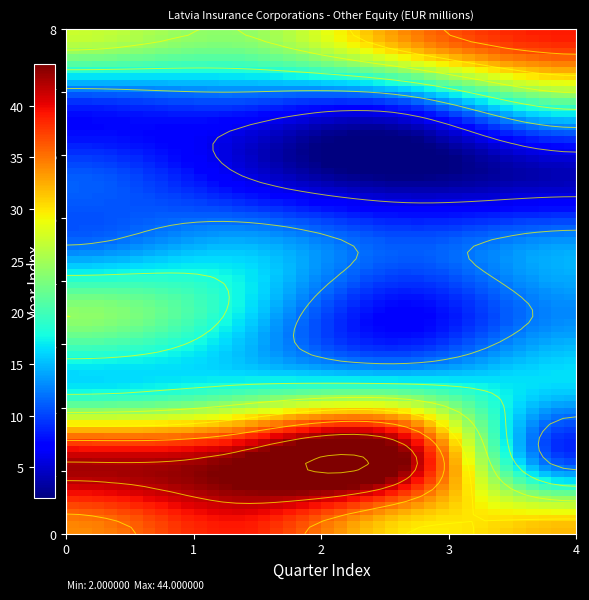

The 2023 series shows 64 at Q4. True or false?

False